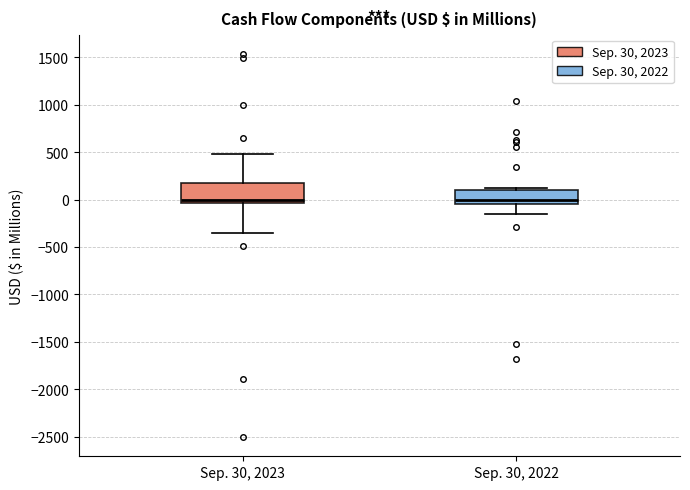

Reading left to right, transcribe this box plot: for each box, give where its median line is, the range the box spans, and where its two whiskers end, as read against the y-axis. The values are not printed on the chart, so give them approximately, as read against the axis.

Sep. 30, 2023: median 0, box -50 to 150, whiskers -350 to 500
Sep. 30, 2022: median 0, box -50 to 100, whiskers -150 to 100 (just above the box's upper edge)